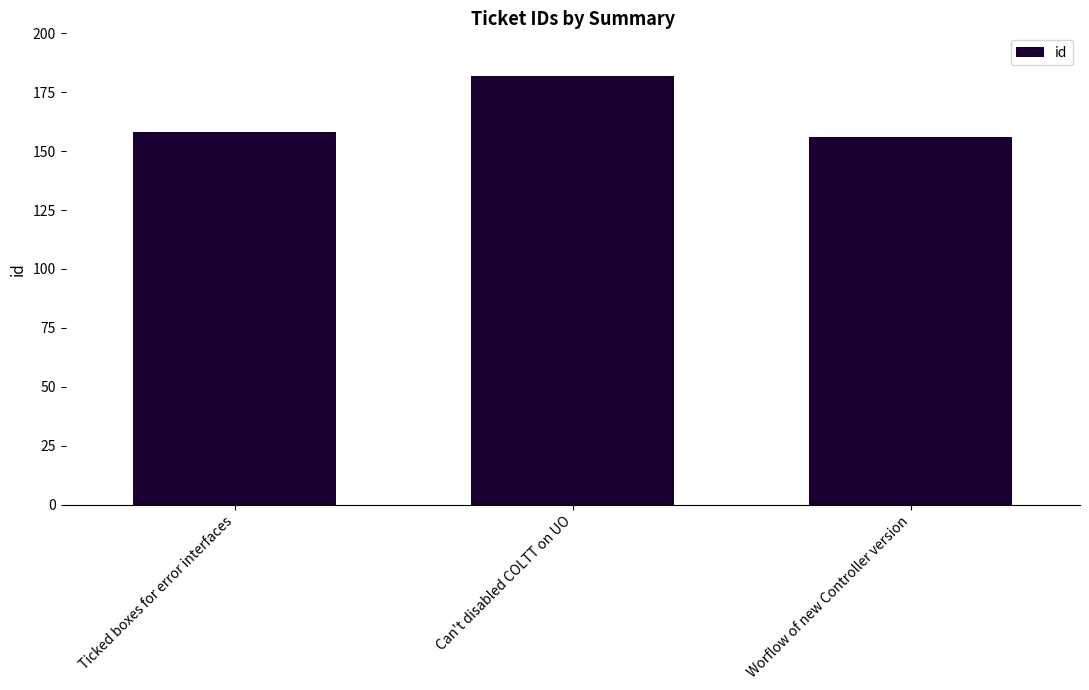

List the labels in order of value, smallest first.

Worflow of new Controller version, Ticked boxes for error interfaces, Can't disabled COLTT on UO